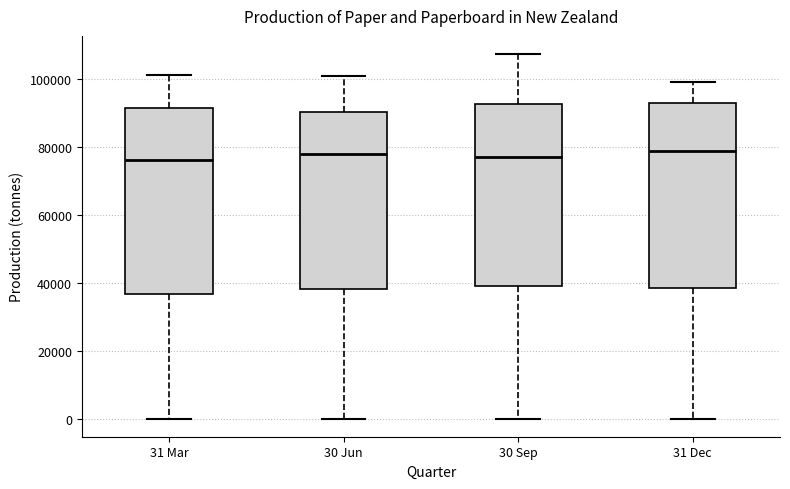

Reading left to right, read every box against the y-axis: the position of its median line, the range the box covers, and the ends of its whiskers. The values are not printed on the chart, so give them approximately, as read against the axis.

31 Mar: median 76000, box 36000 to 92000, whiskers 0 to 102000
30 Jun: median 78000, box 38000 to 90000, whiskers 0 to 102000
30 Sep: median 78000, box 38000 to 92000, whiskers 0 to 108000
31 Dec: median 78000, box 38000 to 94000, whiskers 0 to 100000